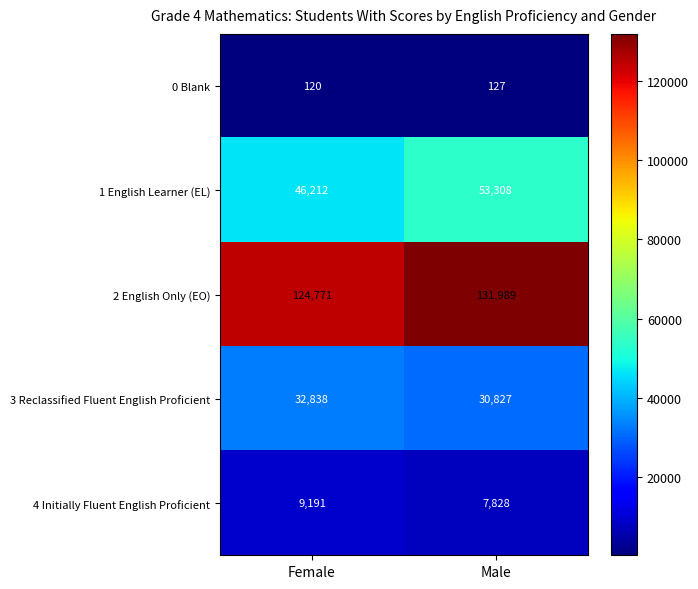

What is the smallest value displayed?

120